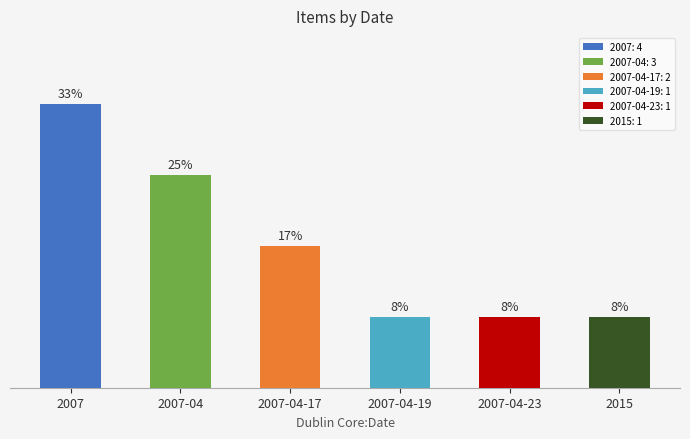

Count the number of values greater than 2.

2